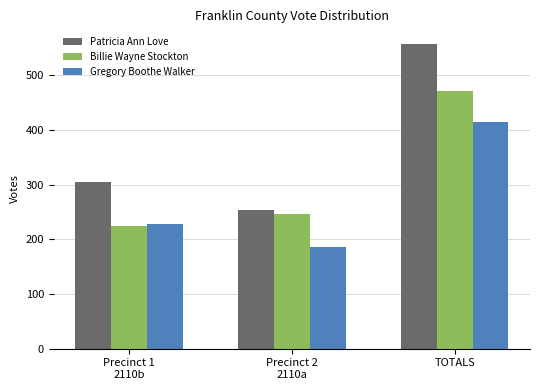

How many data points does each series have?

3